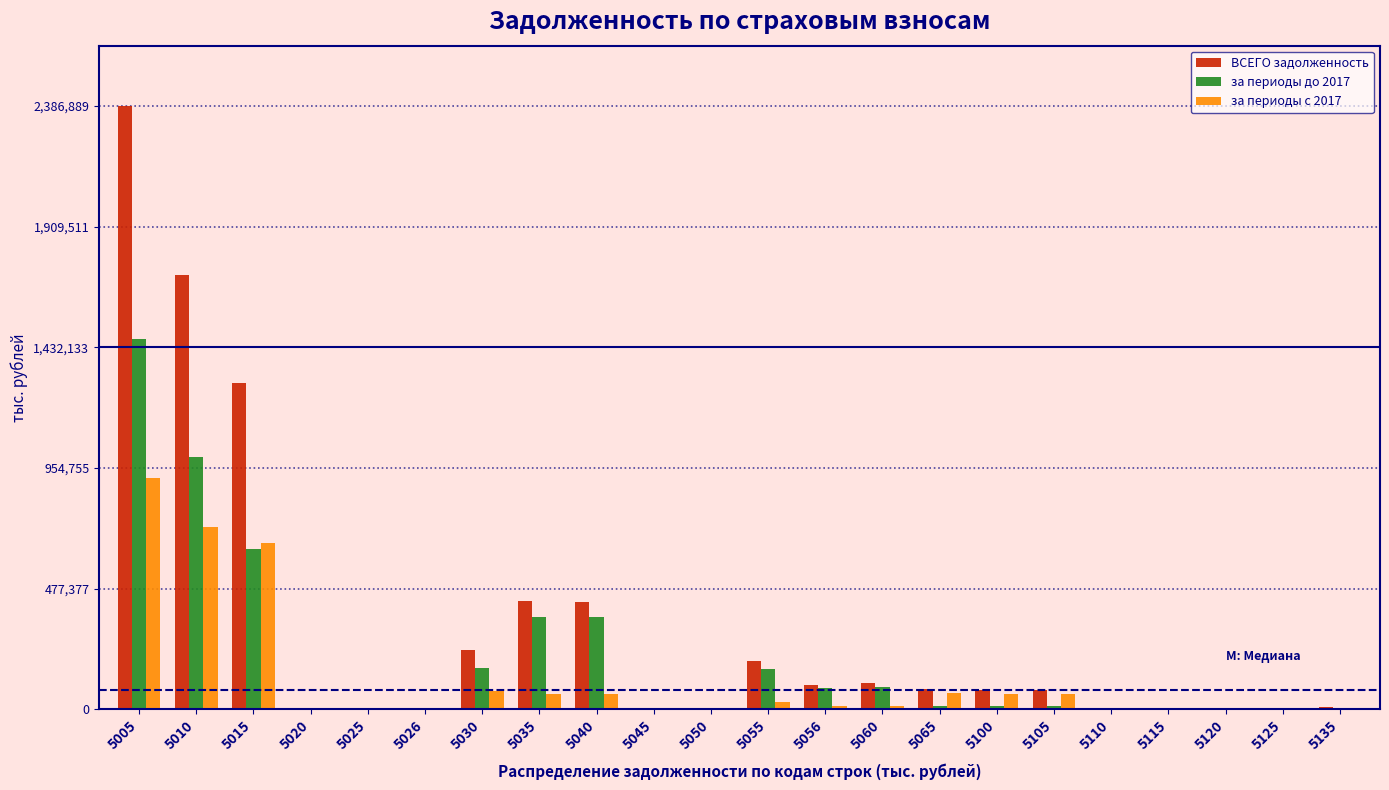

At which category is the sum across all series the highest?

5005